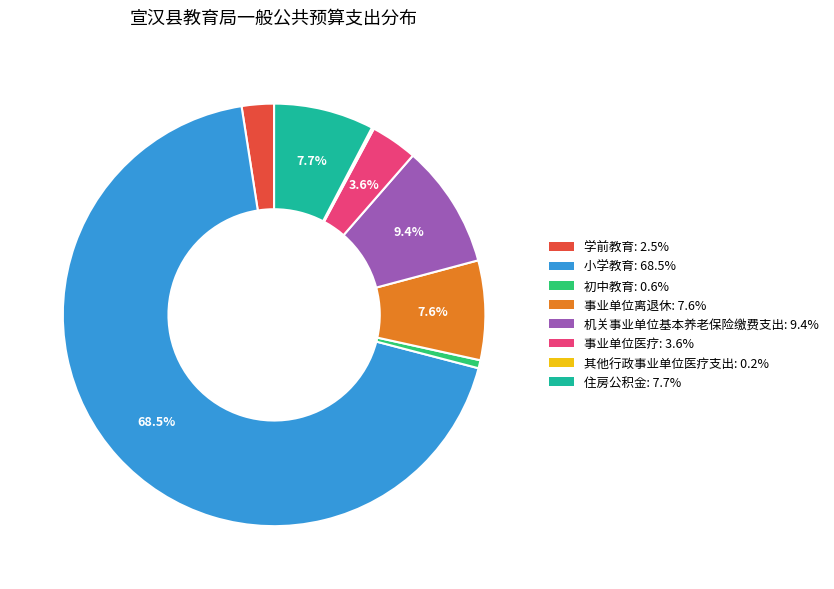

Which slice is the largest?

小学教育